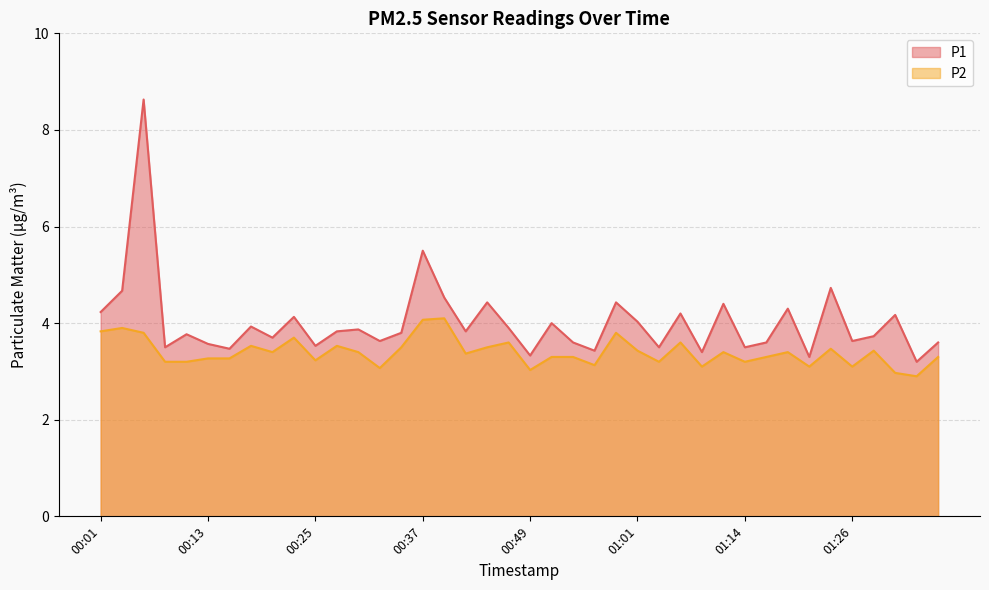

Which has a higher value, 00:40 or 00:54?

00:40